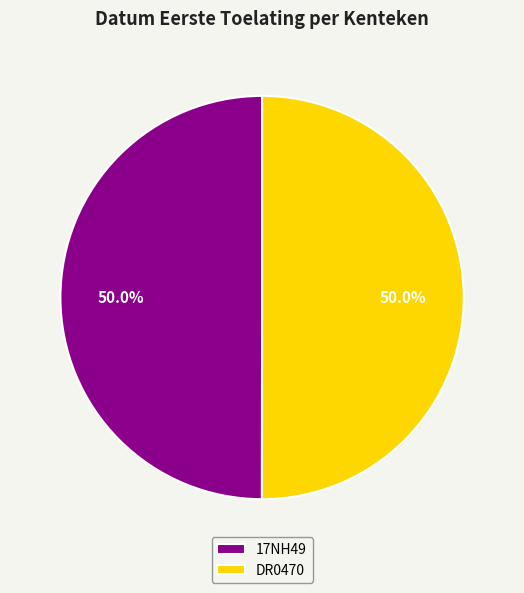

What percentage is the DR0470 slice, to the nearest percent?

50%